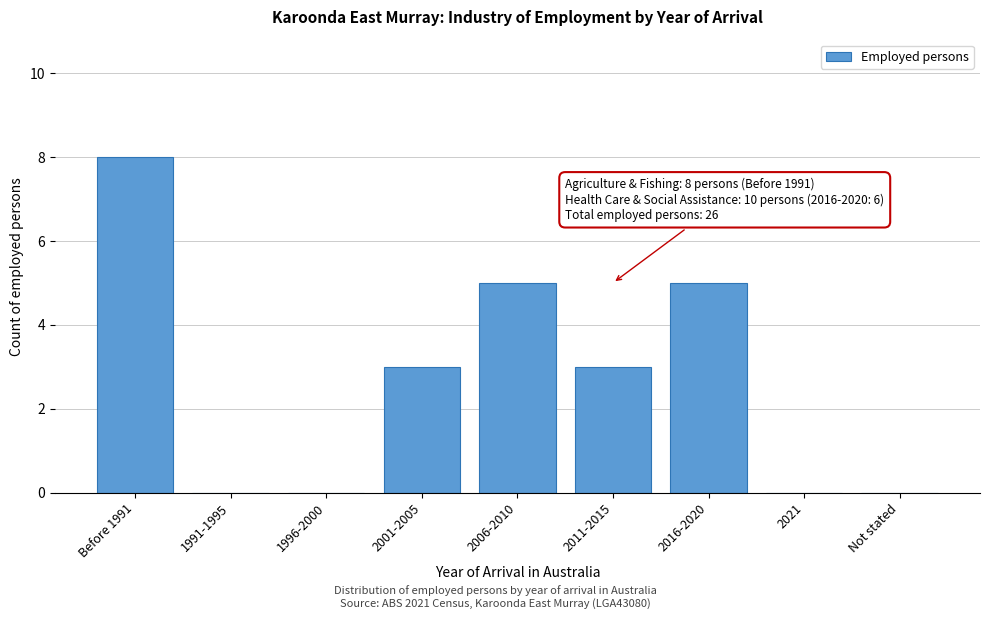

Reading right to left, extract all data points from this chart.

Not stated=0	2021=0	2016-2020=5	2011-2015=3	2006-2010=5	2001-2005=3	1996-2000=0	1991-1995=0	Before 1991=8